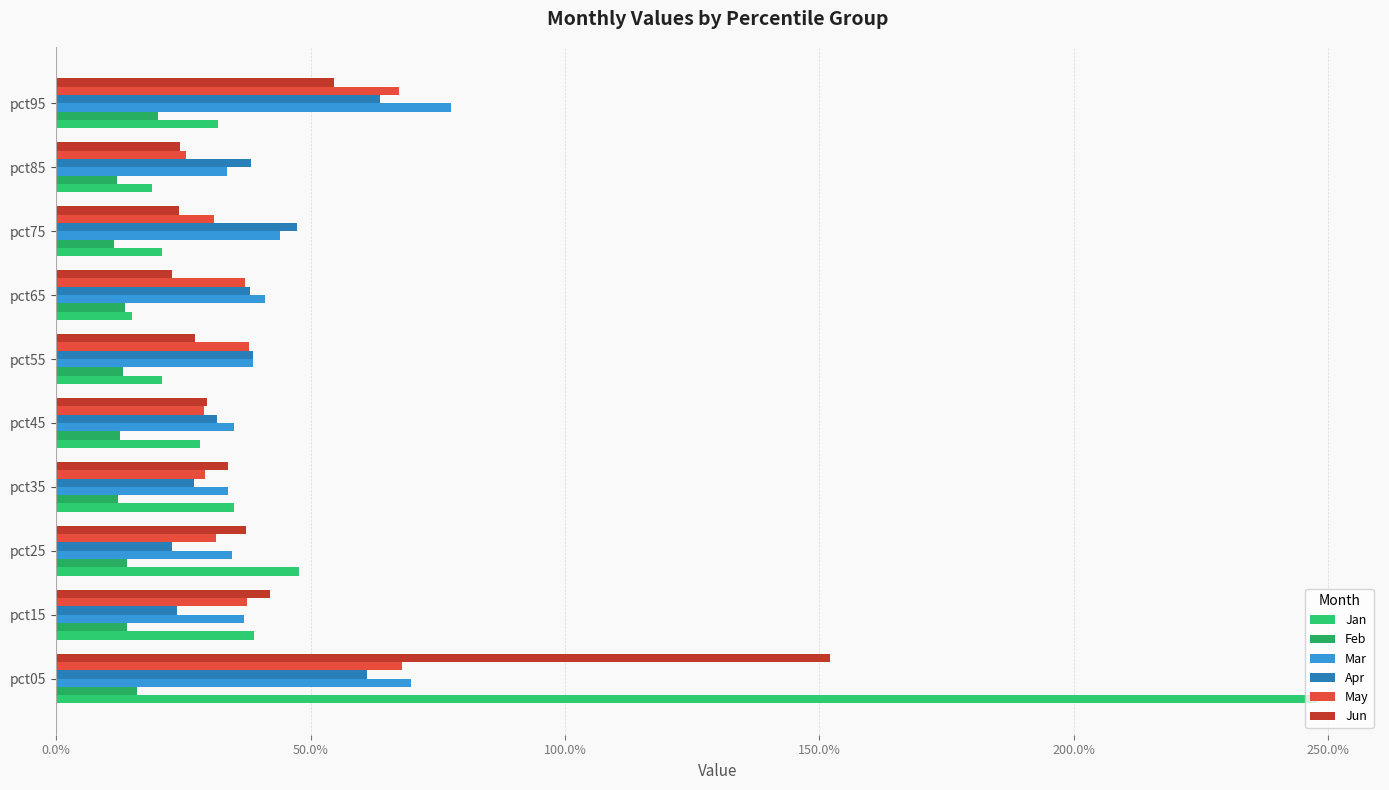

Which series has the largest total across all categories?

Jan